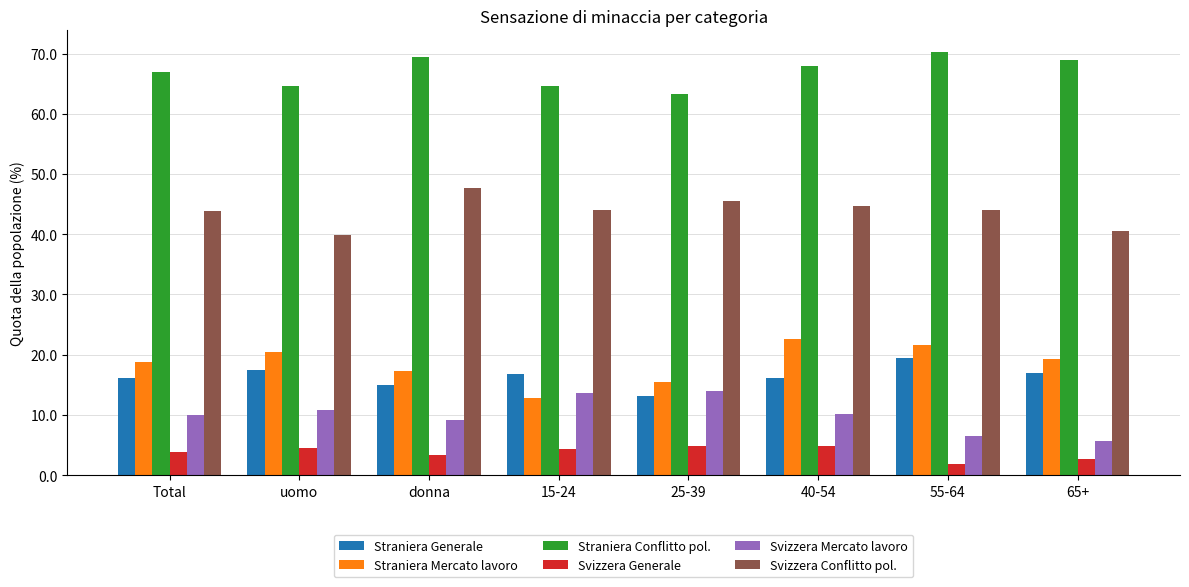

What is the spread (max minus min) of values at donna?

66.1